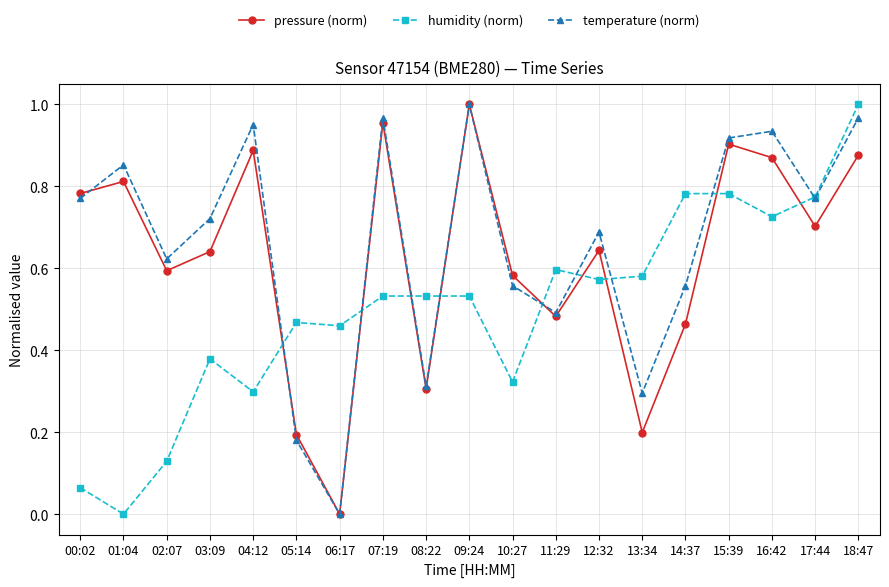

Is this an area chart (filled region under the line)?

No